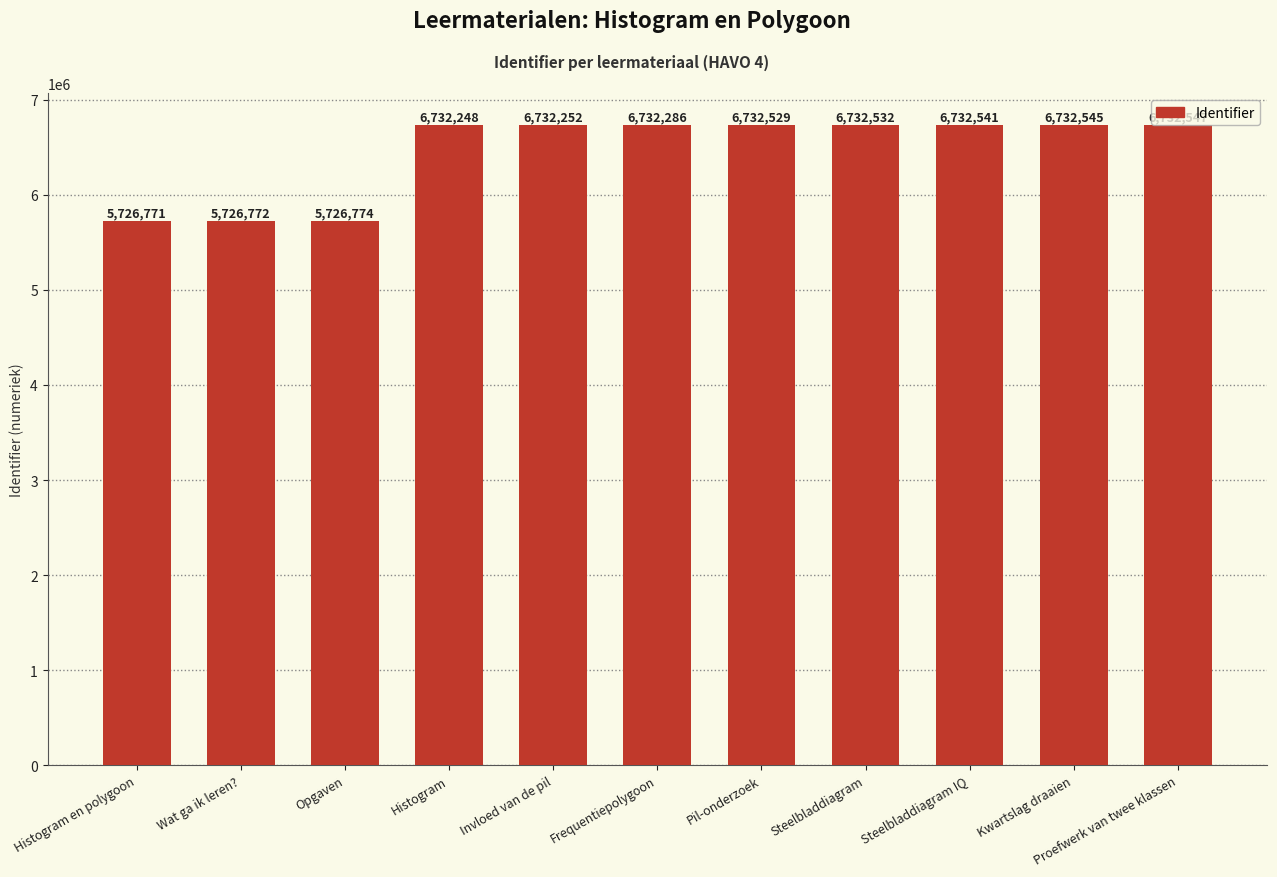

What is the sum of the values at Pil-onderzoek and Proefwerk van twee klassen?

13465076